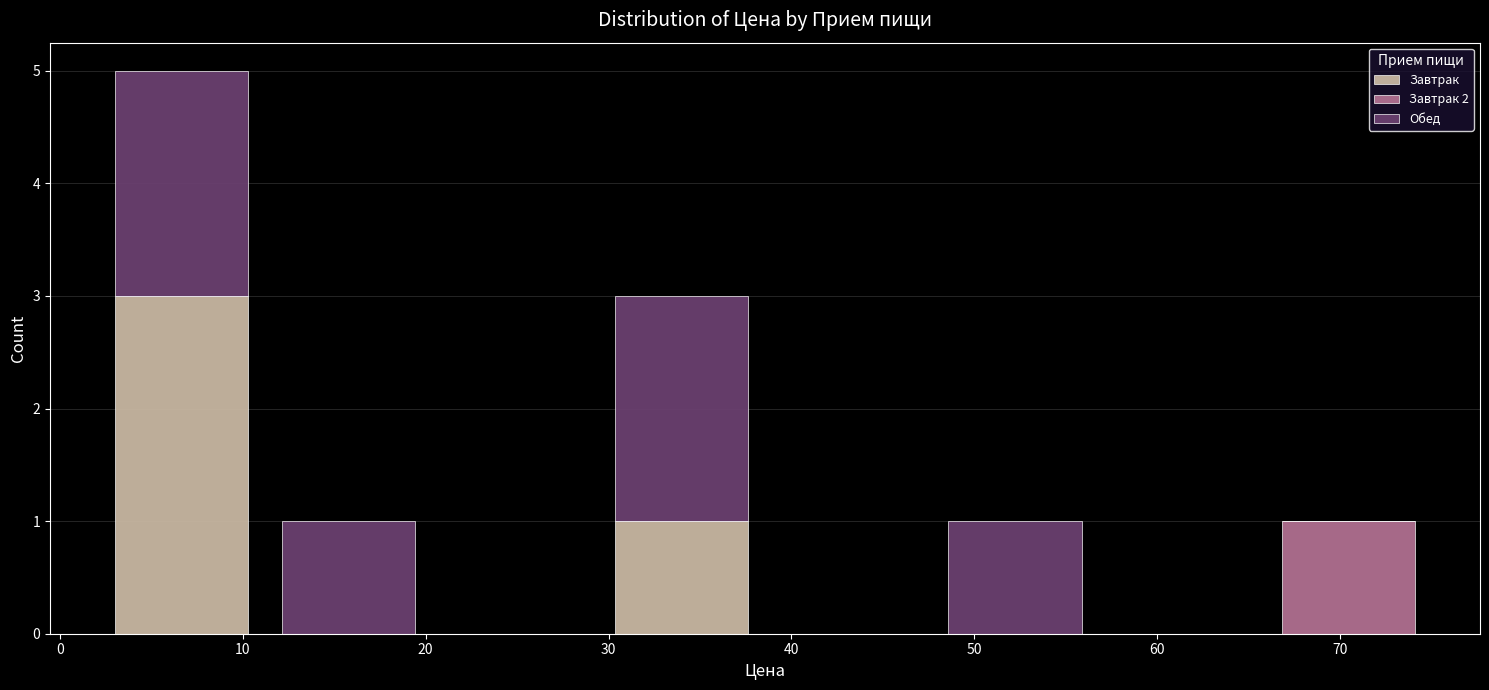

Which range on the x-axis has the tallest stacked bar (by total height)?

2 to 11